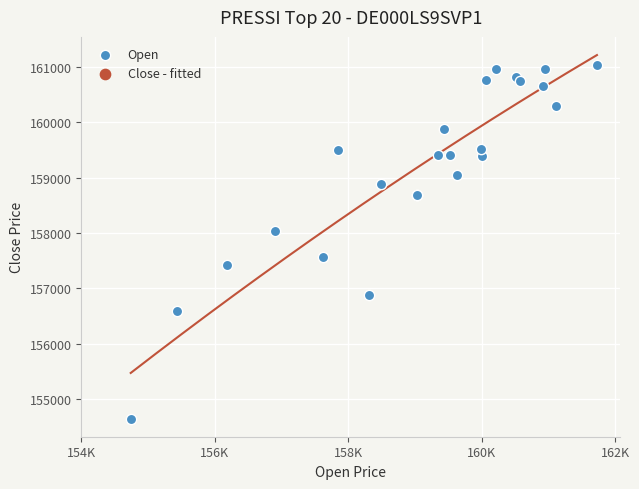

What Y value in the scatter plot is closest to 157839?

158040